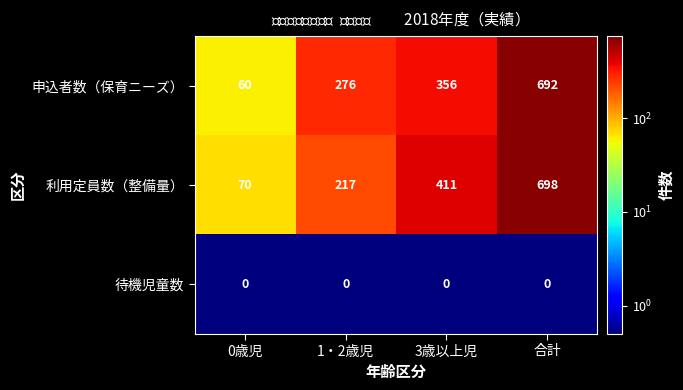

What is the difference between the highest and lowest values at 合計?

698